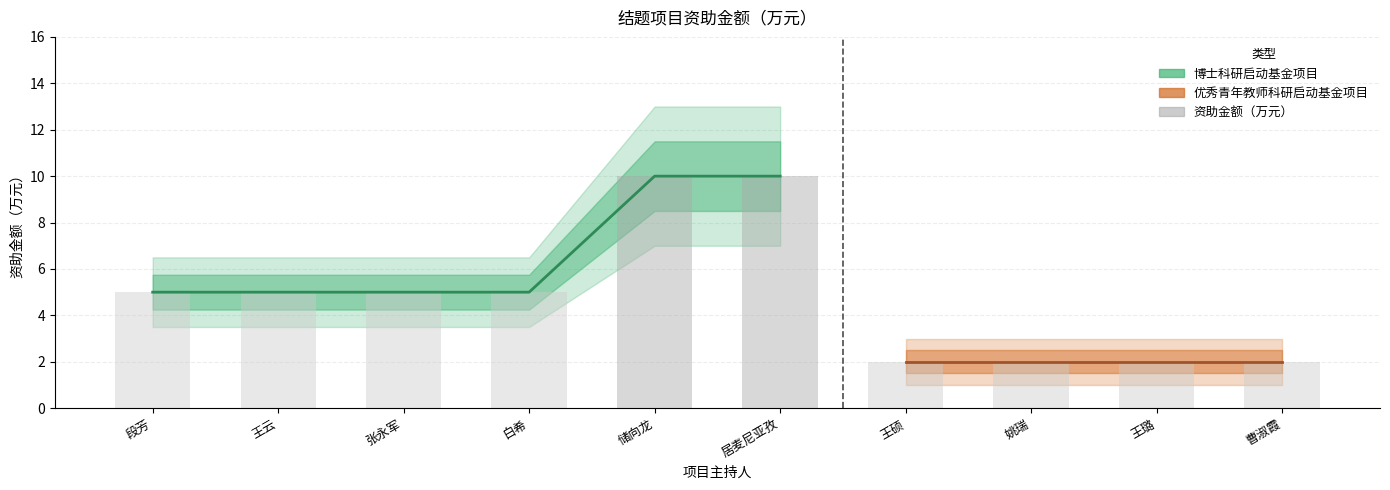

What is the label of the 8th bar from the right?

张永军